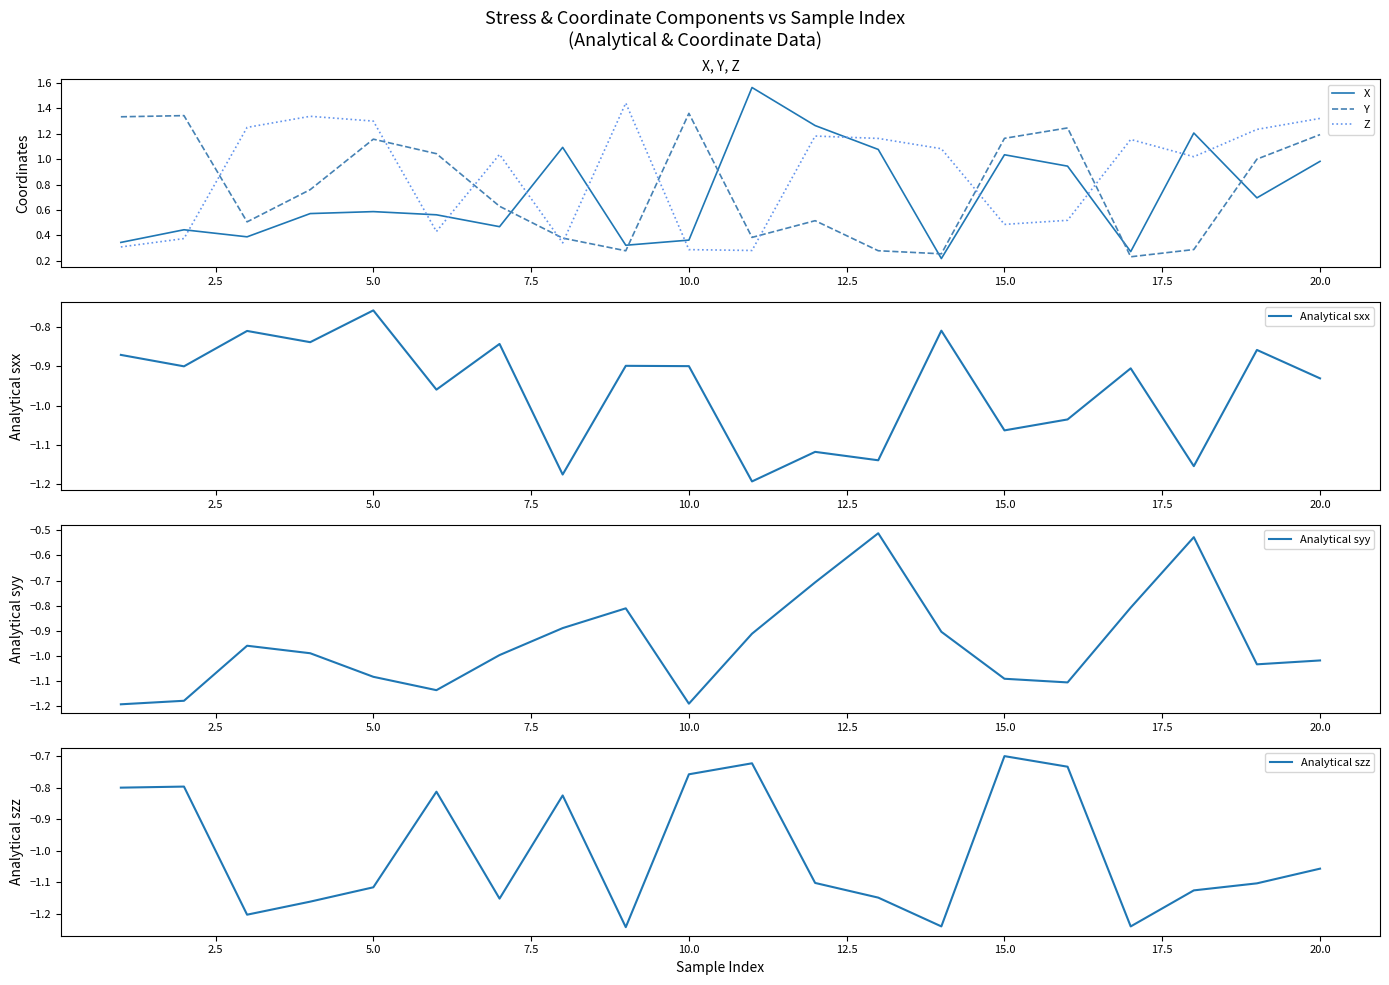

How many intersections are there between Y and X?

6